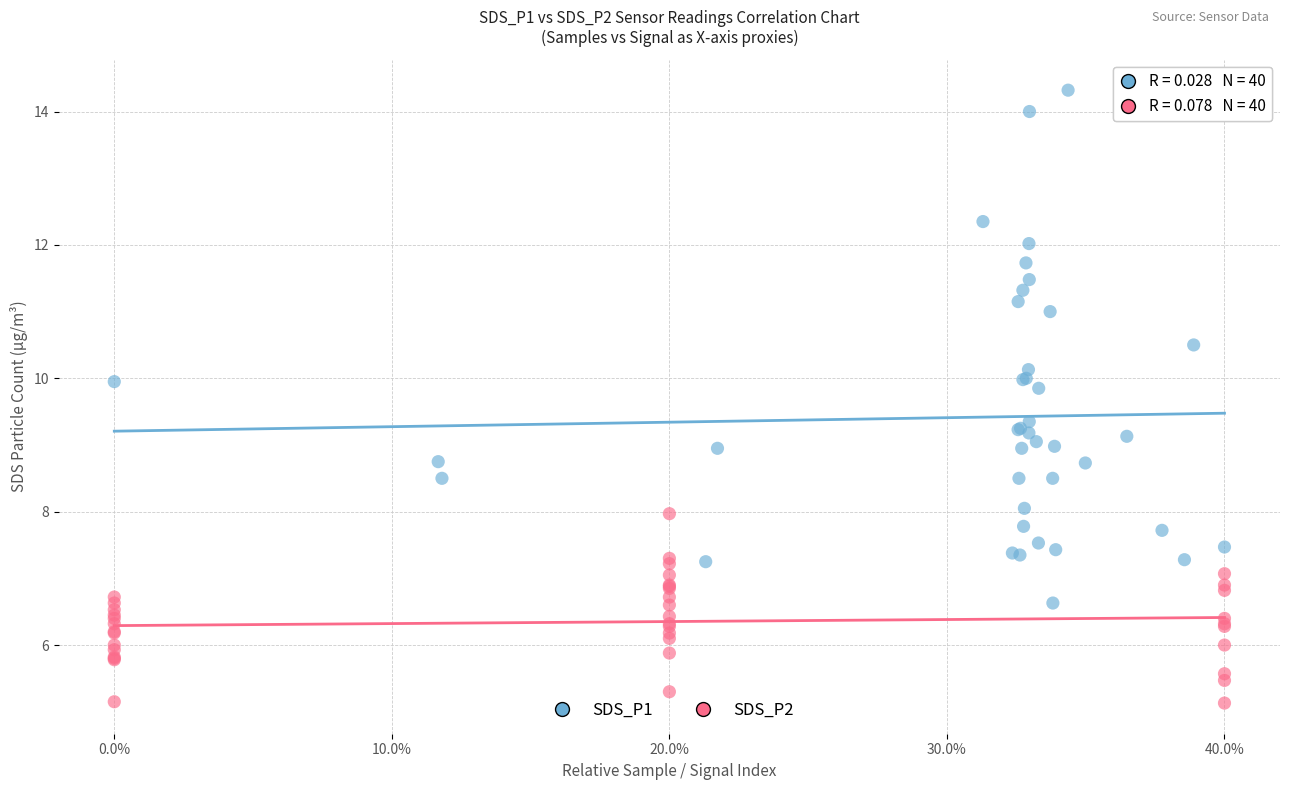

Which series reaches the minimum Y coordinate?

SDS_P2